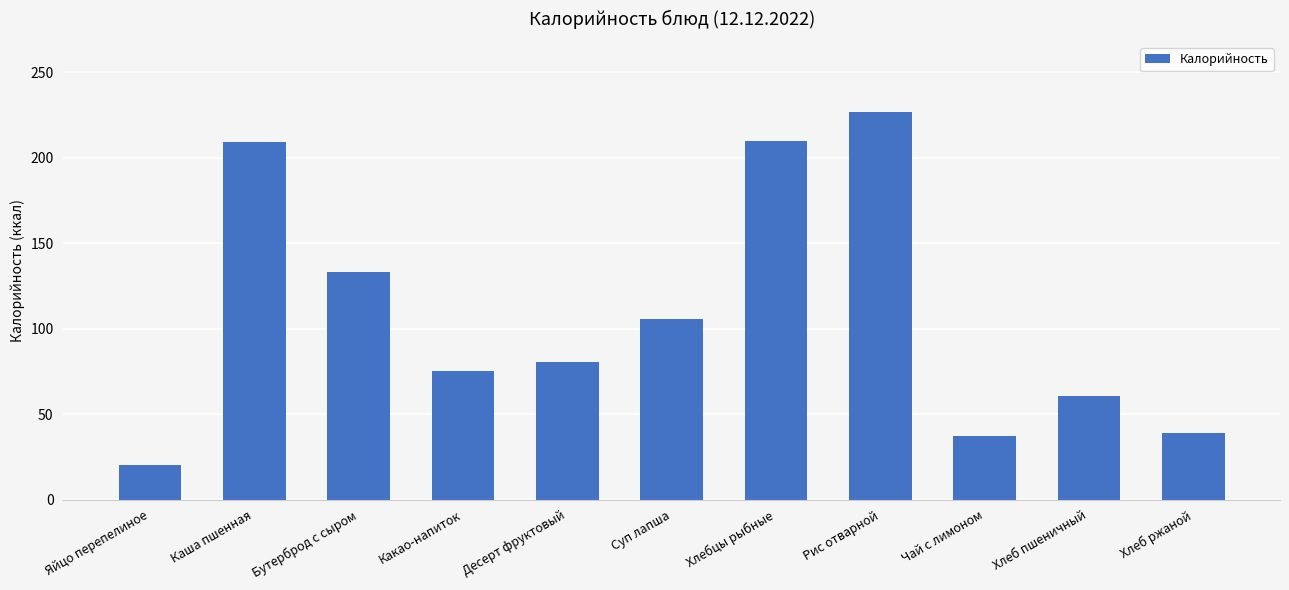

Approximately how many times larger is the value at Рис отварной compared to Каша пшенная?

1.1